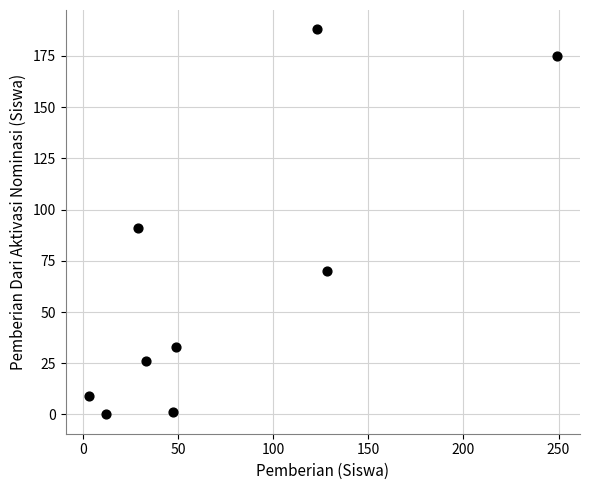

What is the range of X values (max minus min)?

246